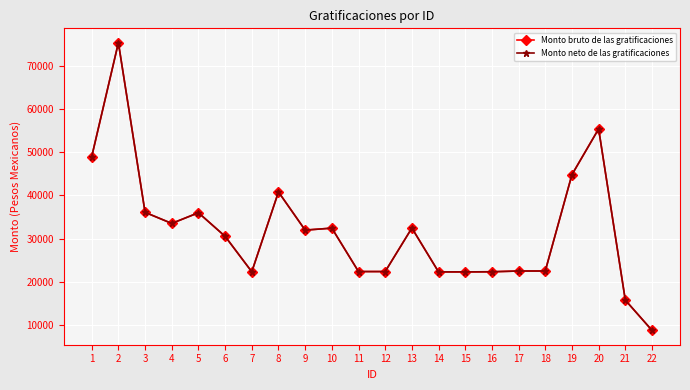

Which category has the highest value across all series?

2